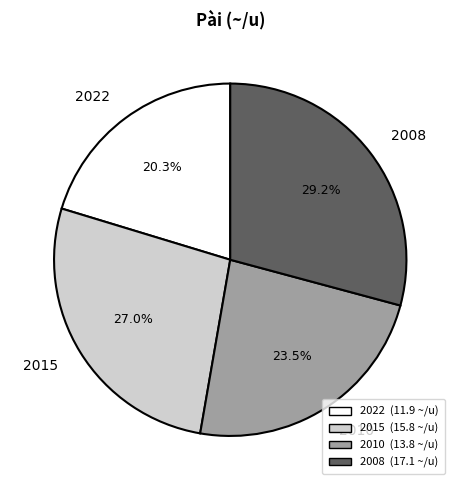

The 2008 slice represents 22% of the pie. True or false?

False